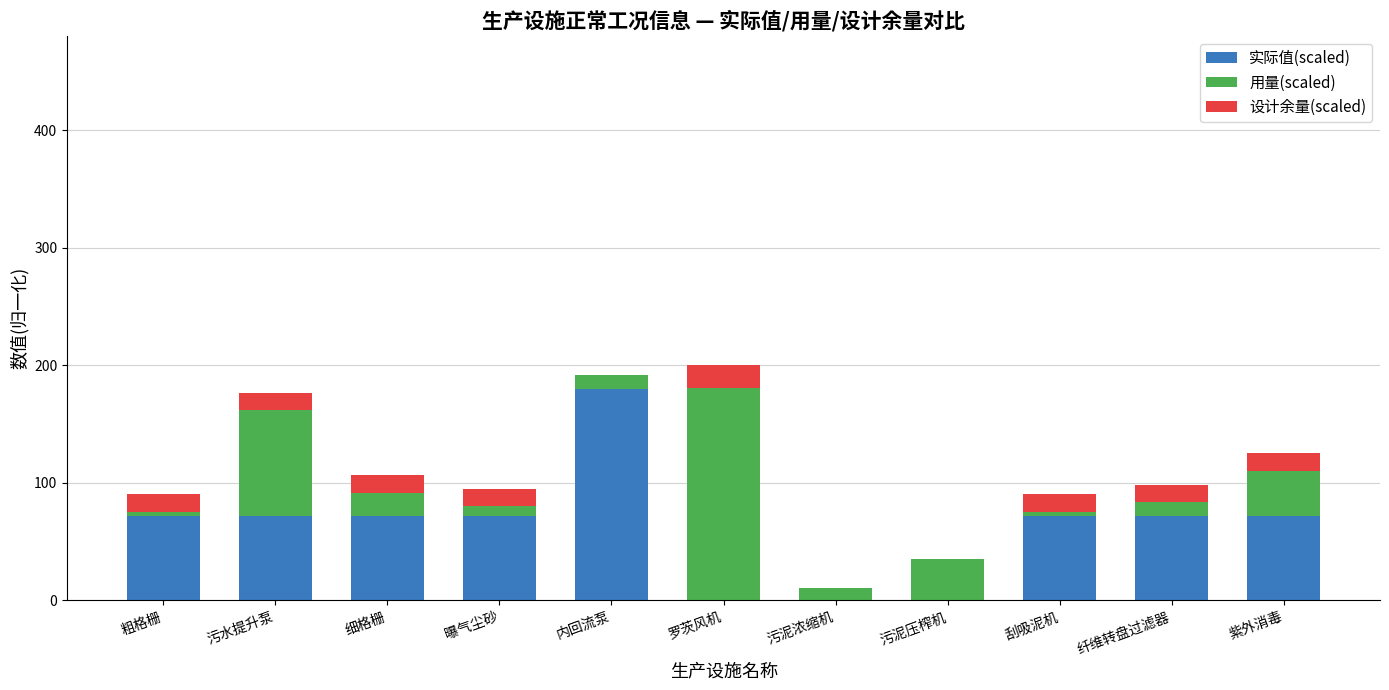

Rank the categories by 实际值(scaled) value from lowest to highest.

污泥压榨机, 罗茨风机, 污泥浓缩机, 粗格栅, 污水提升泵, 细格栅, 曝气尘砂, 刮吸泥机, 纤维转盘过滤器, 紫外消毒, 内回流泵